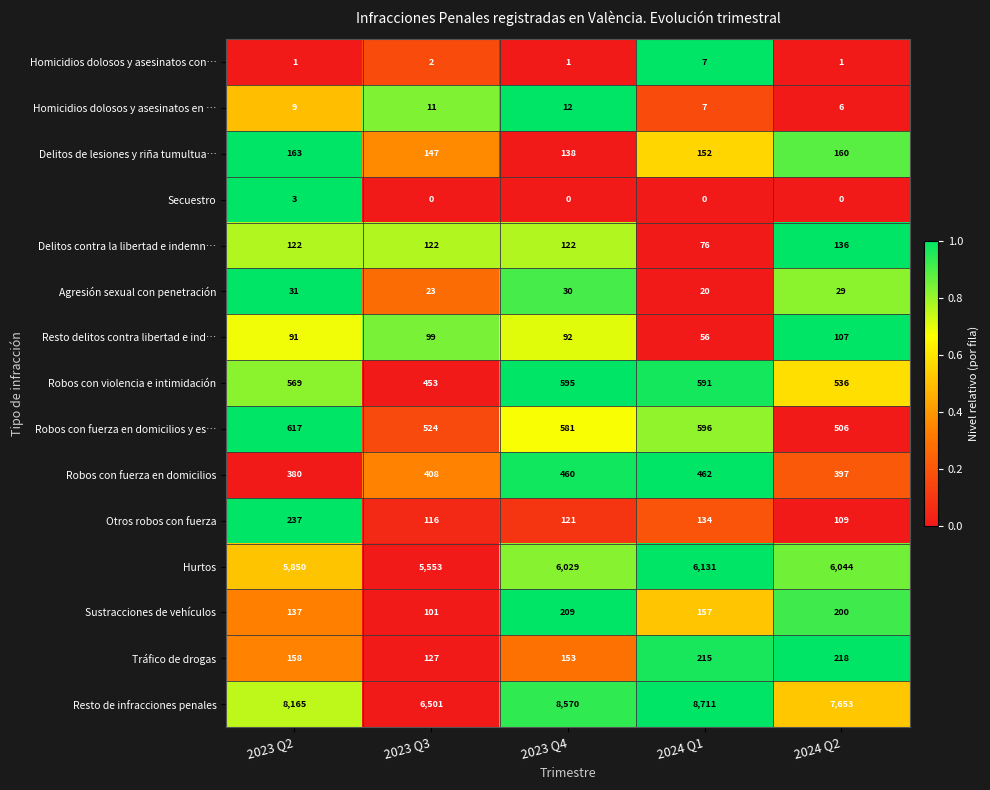

Which series has the largest total across all categories?

Resto de infracciones penales